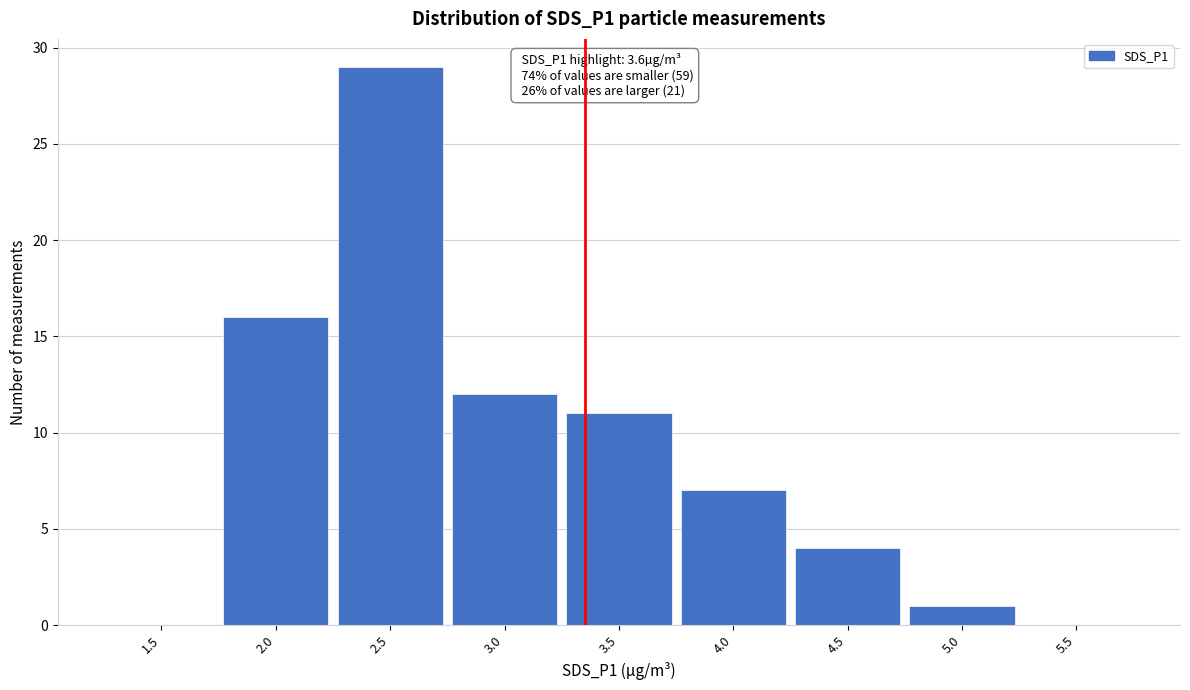

Reading left to right, list all the values displayed in this chart.

1.5=0	2.0=16	2.5=29	3.0=12	3.5=11	4.0=7	4.5=4	5.0=1	5.5=0